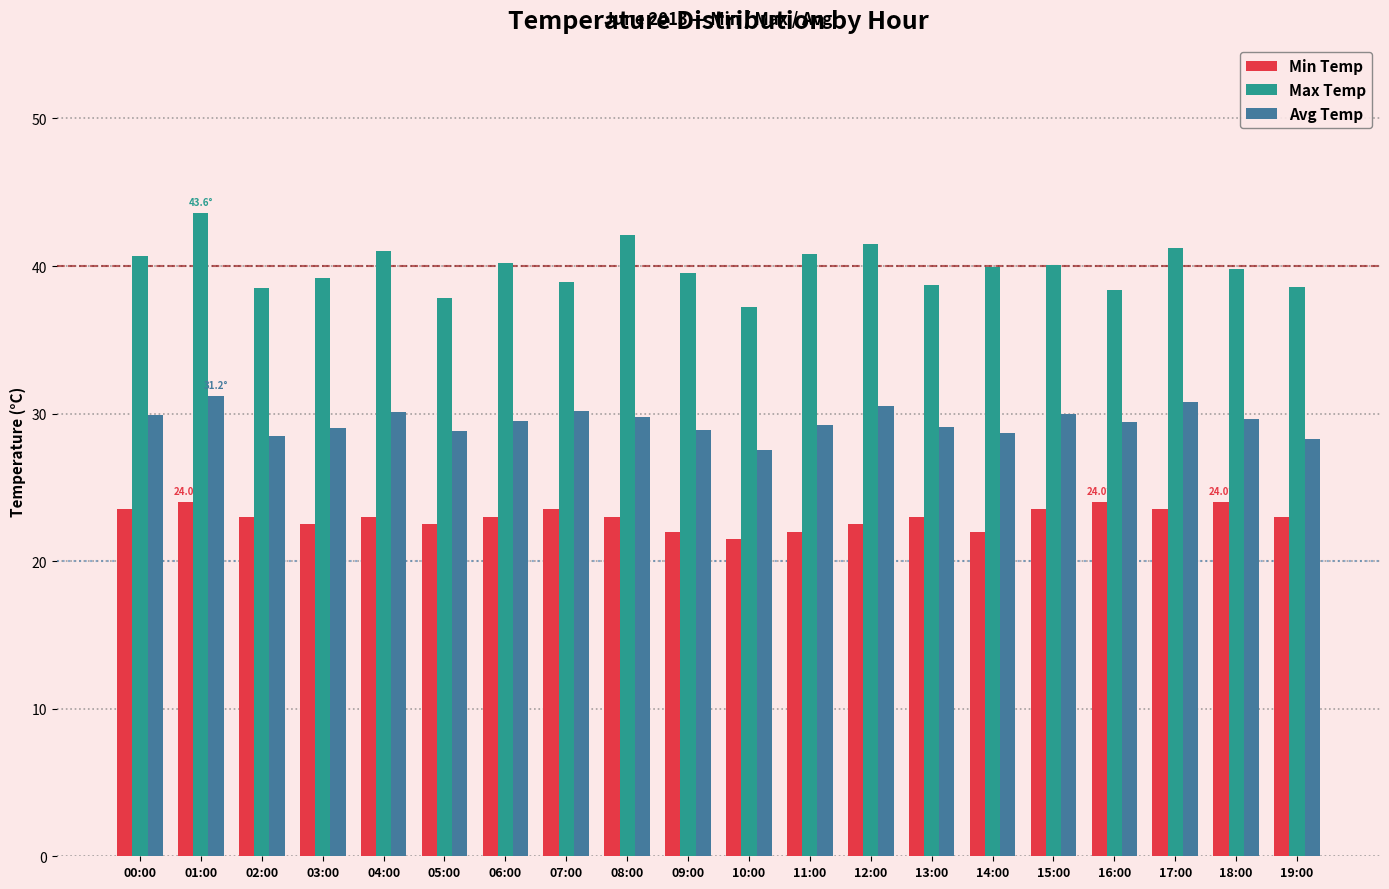

What is the sum of all Avg Temp values?

589.0